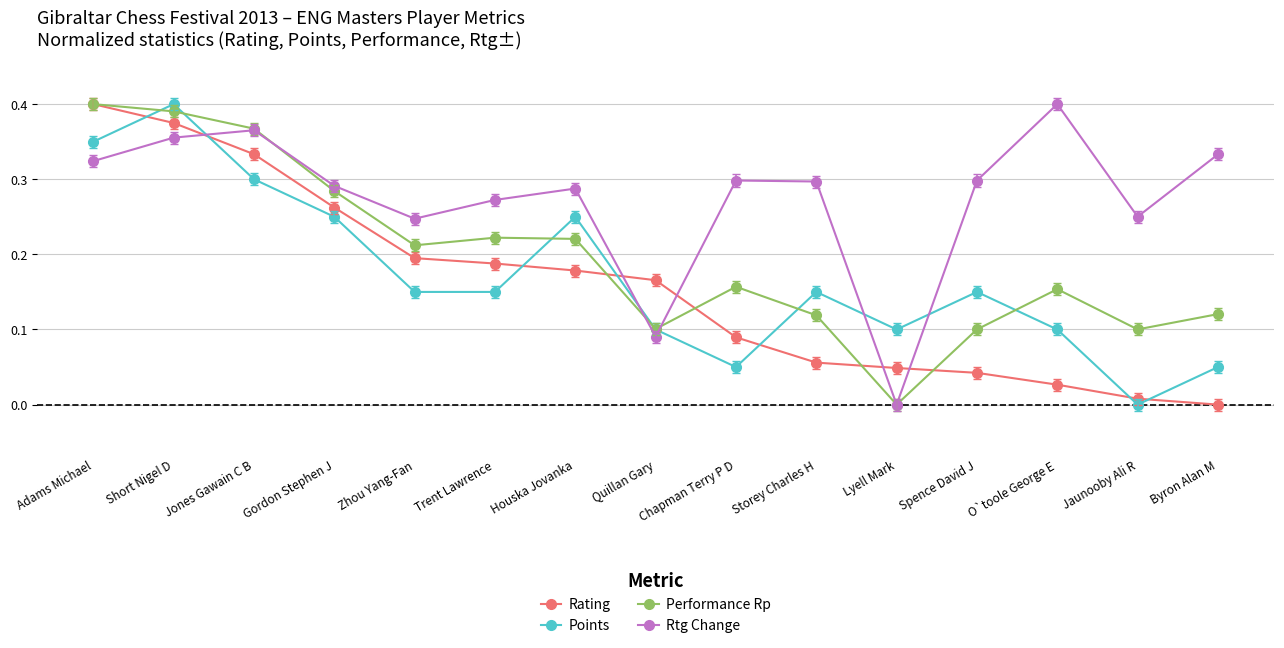

At which label is Performance Rp closest to 0?

Lyell Mark